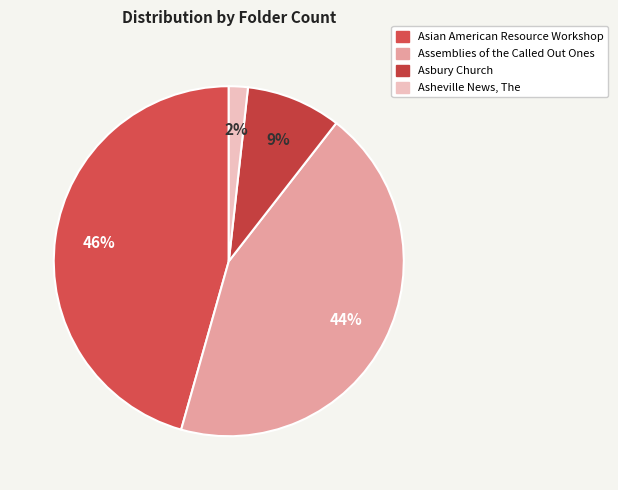

Is it true that Asheville News, The is 1% of the pie?

False